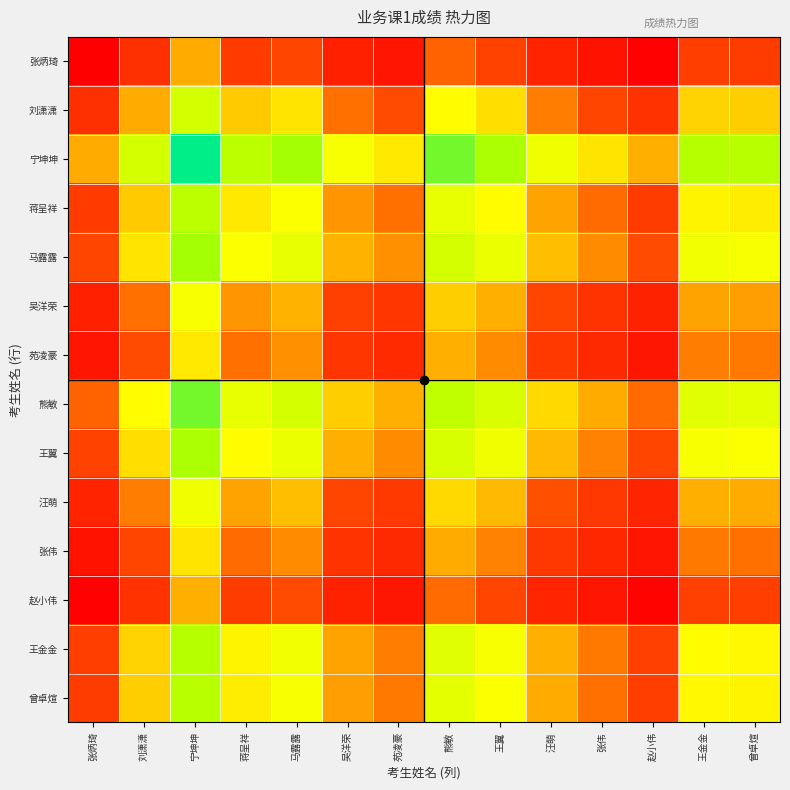

Which has a higher value, 苑凌豪 or 曾卓煊?

曾卓煊